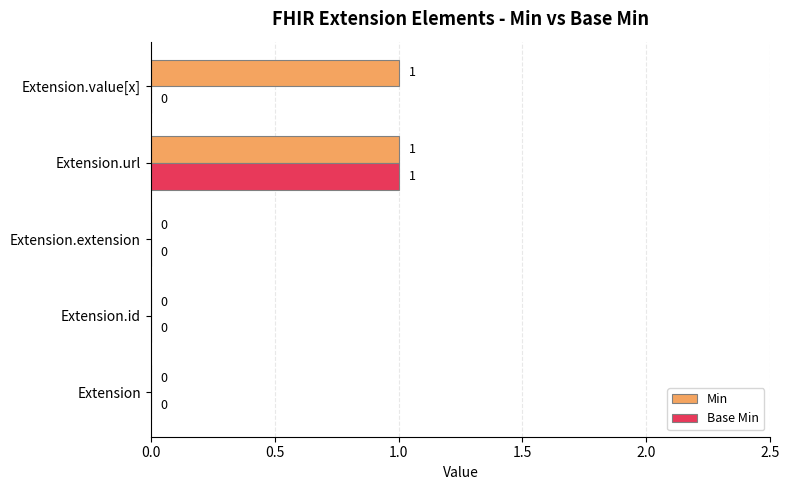

What are all the series names shown in the legend?

Min, Base Min